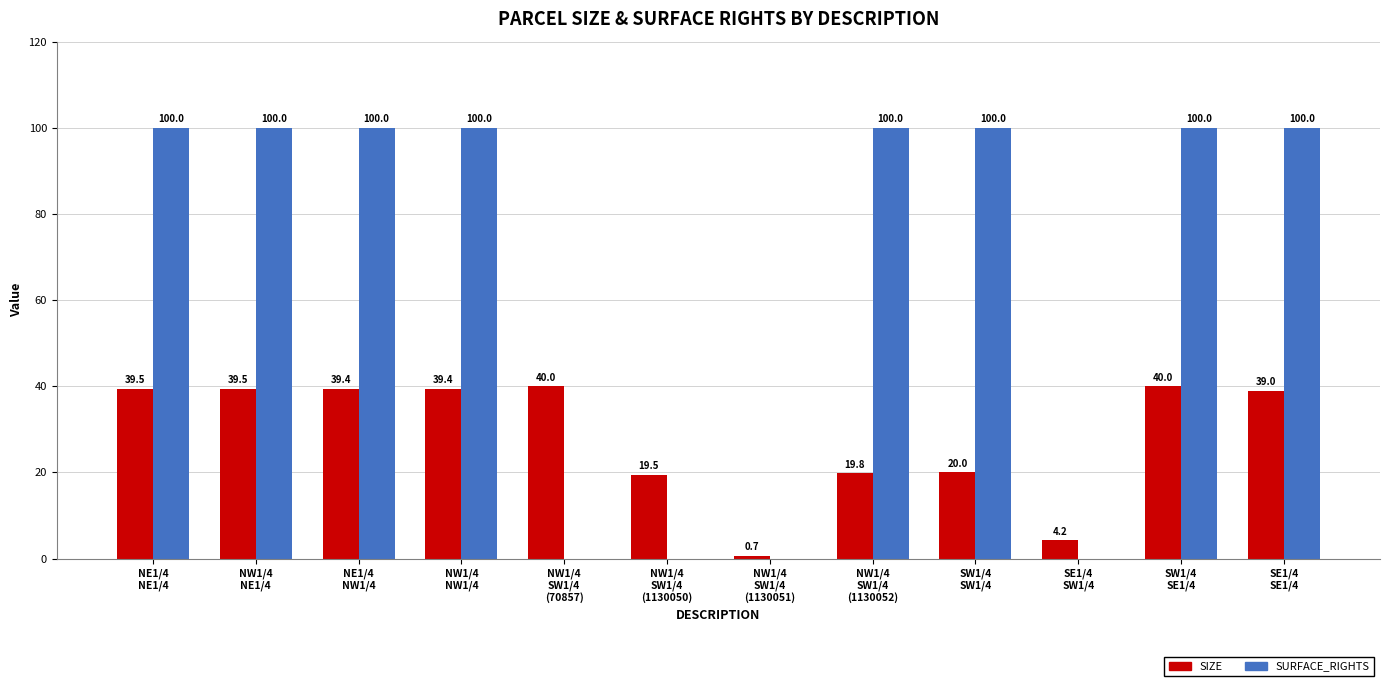

Reading left to right, what are all the values shown in this chart?

SIZE: 39.5	39.5	39.4	39.4	40.0	19.5	0.7	19.8	20.0	4.2	40.0	39.0
SURFACE_RIGHTS: 100.0	100.0	100.0	100.0	0.0	0.0	0.0	100.0	100.0	0.0	100.0	100.0